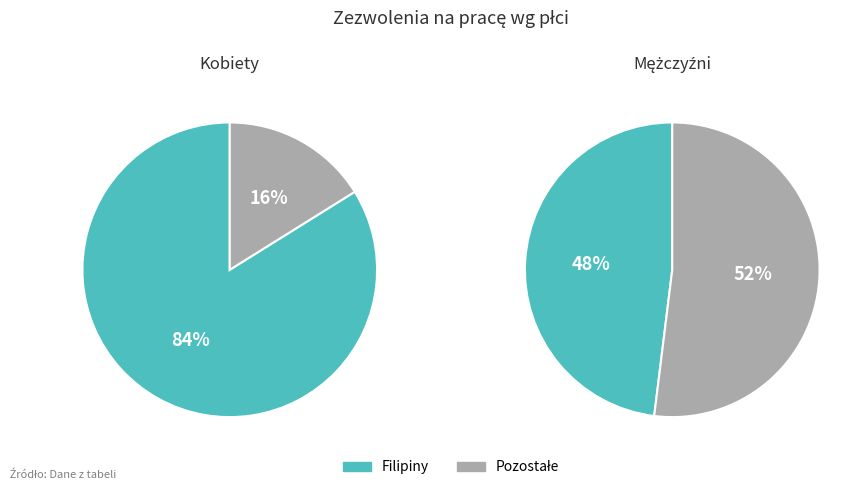

What is the largest slice in the pie chart?

Filipiny